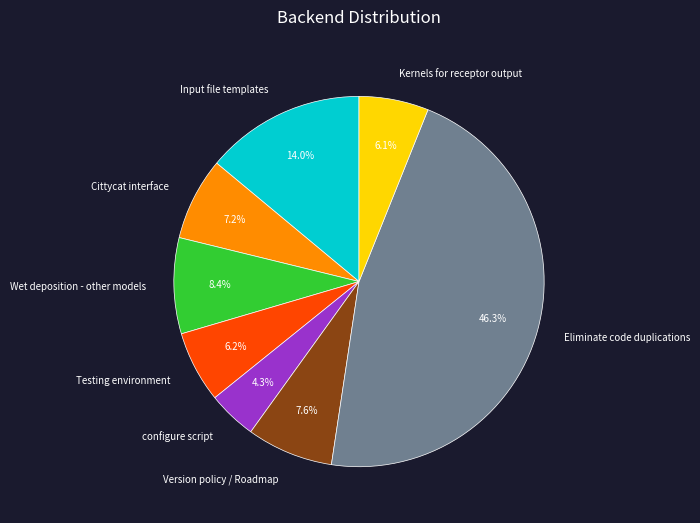

What is the largest slice in the pie chart?

Eliminate code duplications